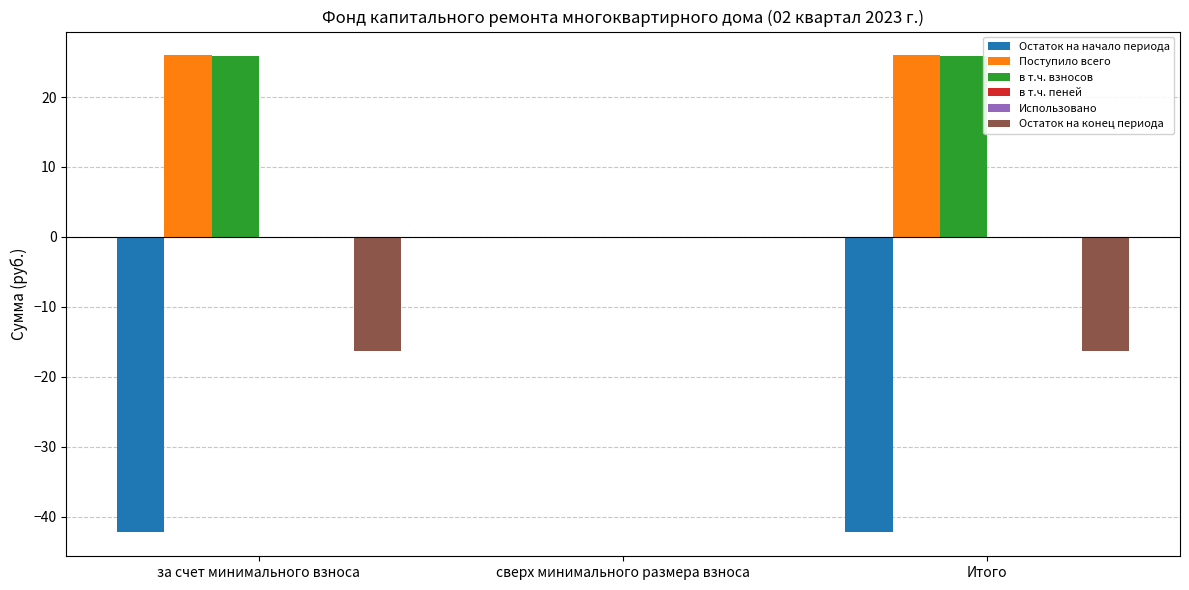

At which label does Остаток на начало периода reach its peak?

сверх минимального размера взноса